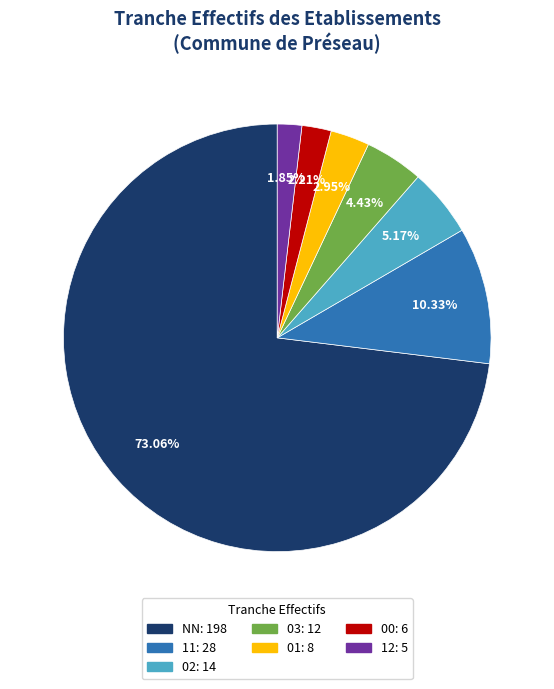

Is there any slice that represents more than half of the pie?

Yes